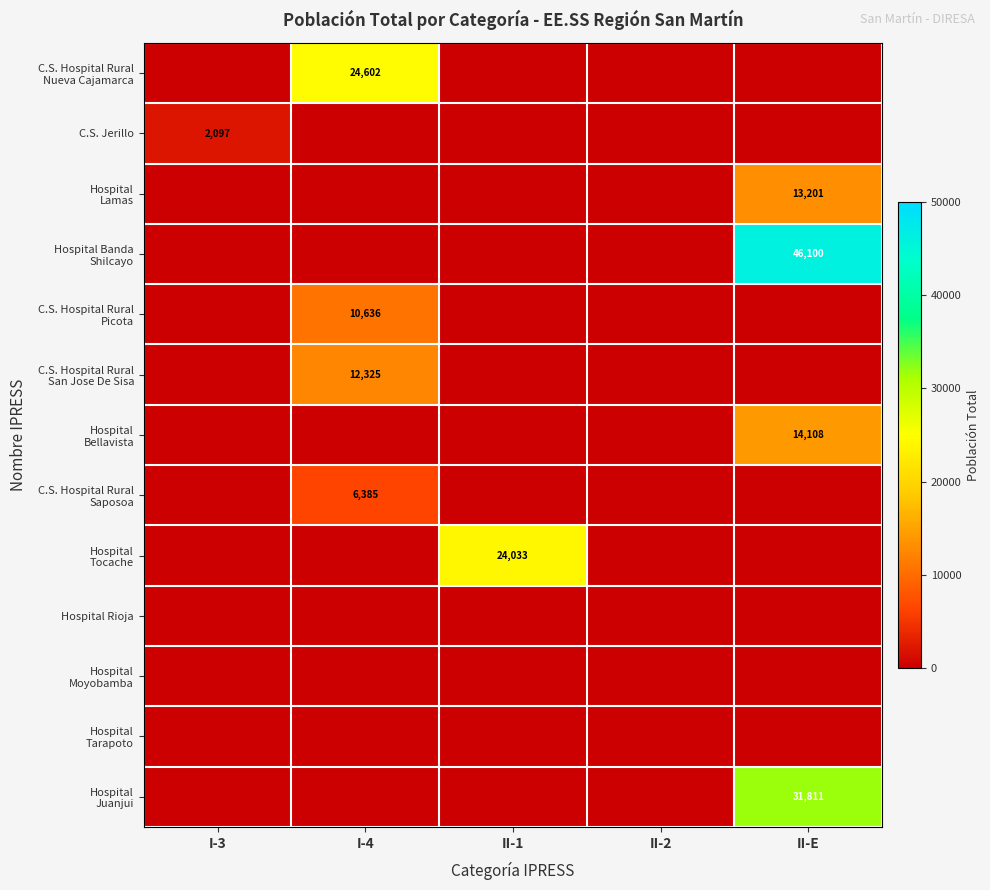

Which series has the largest total across all categories?

Hospital Banda Shilcayo